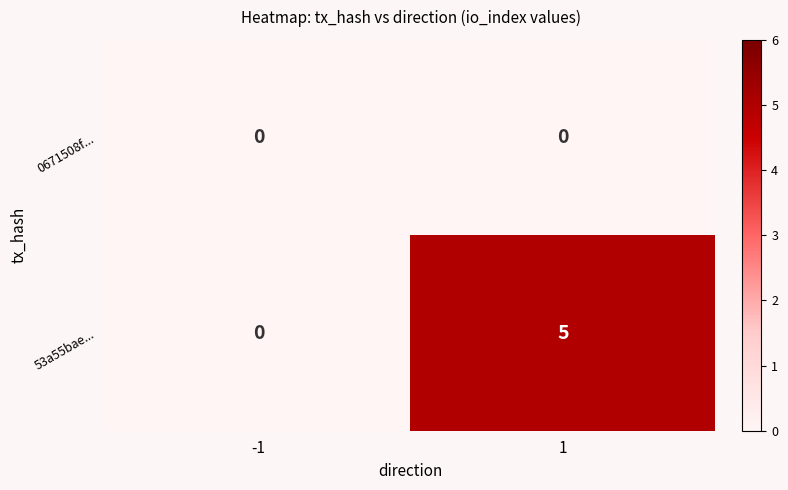

Rank the series at 1 from highest to lowest value.

53a55bae..., 0671508f...